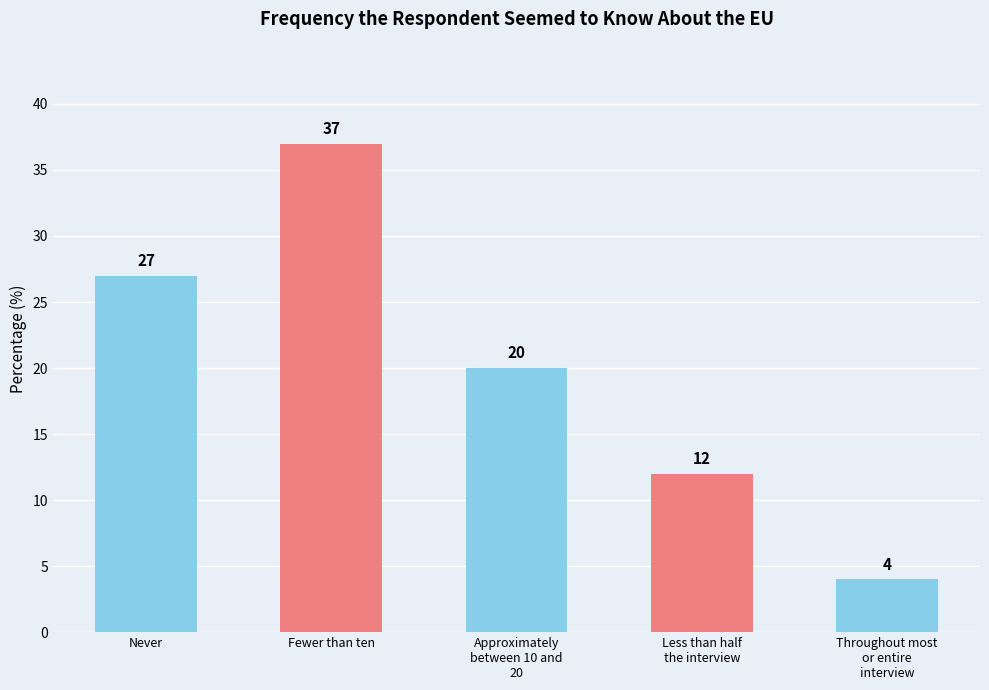

Rank the categories by value from highest to lowest.

Fewer than ten, Never, Approximately
between 10 and
20, Less than half
the interview, Throughout most
or entire
interview